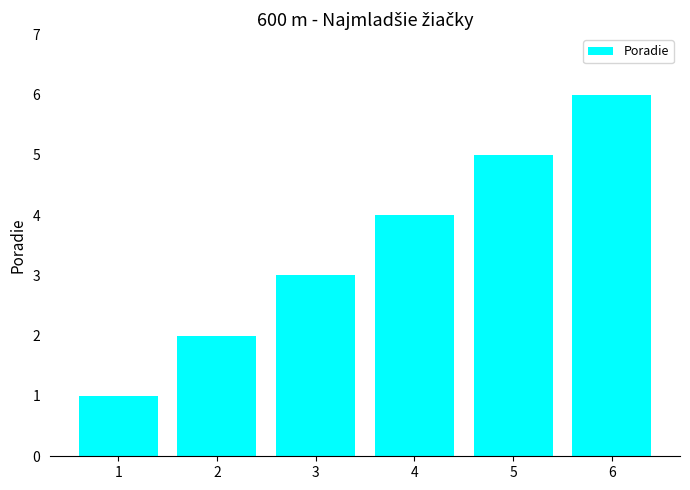

What is the sum of all values?

21